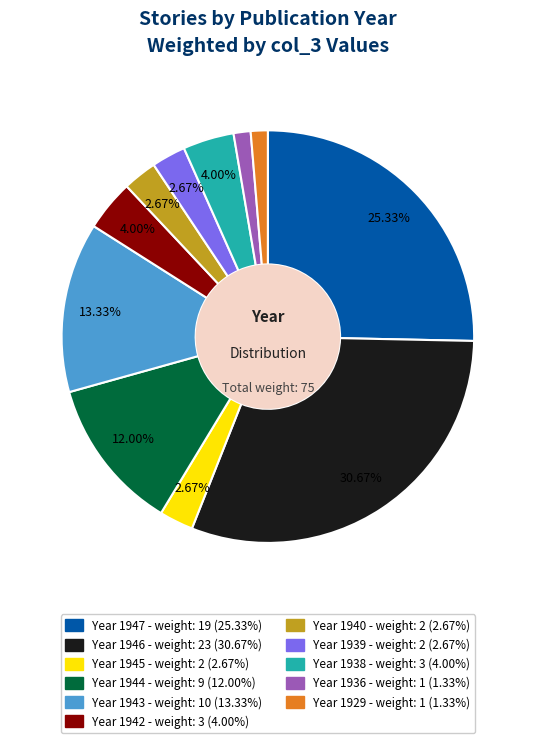

Does any single category account for the majority?

No